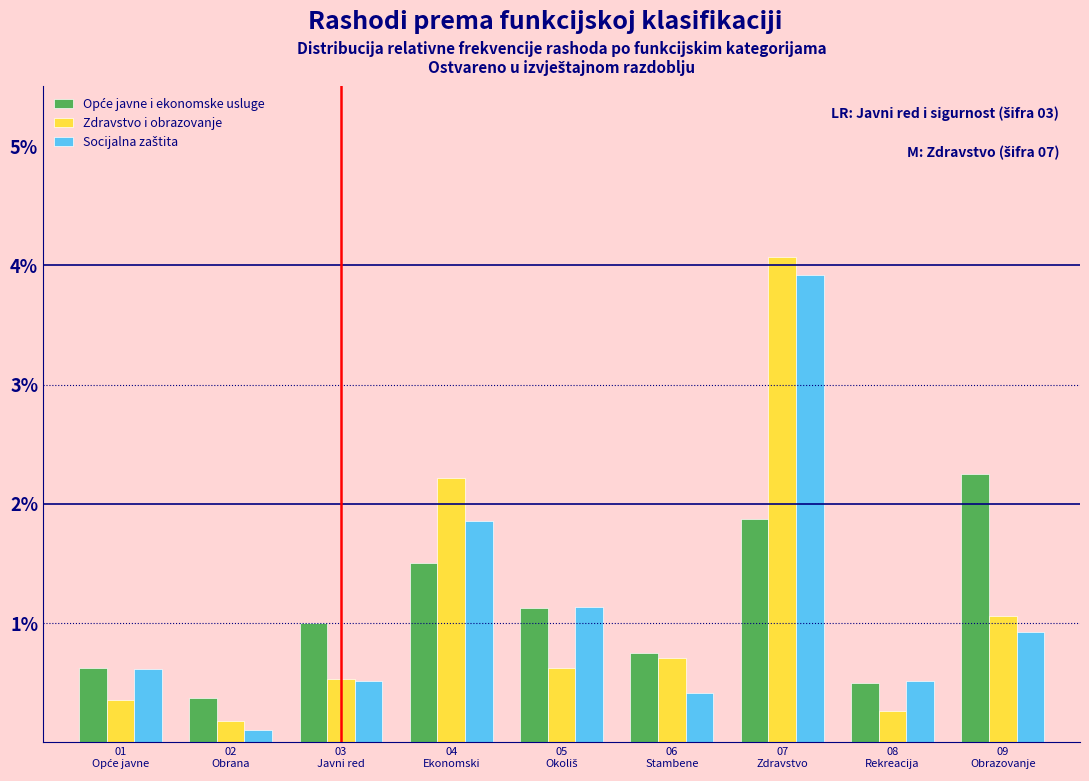

What is the maximum value shown in the chart?

4.1